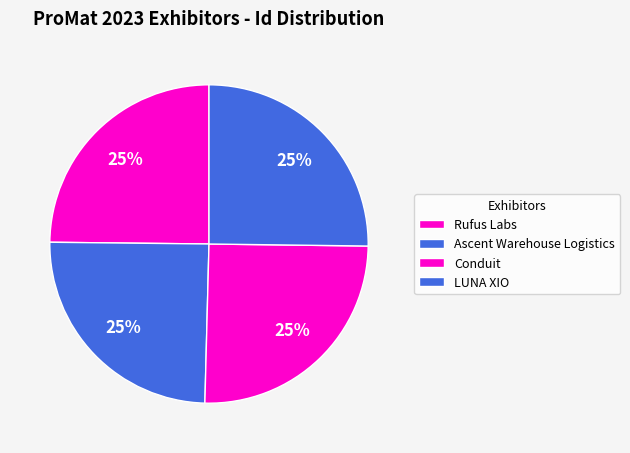

True or false: LUNA XIO accounts for 25% of the total.

True